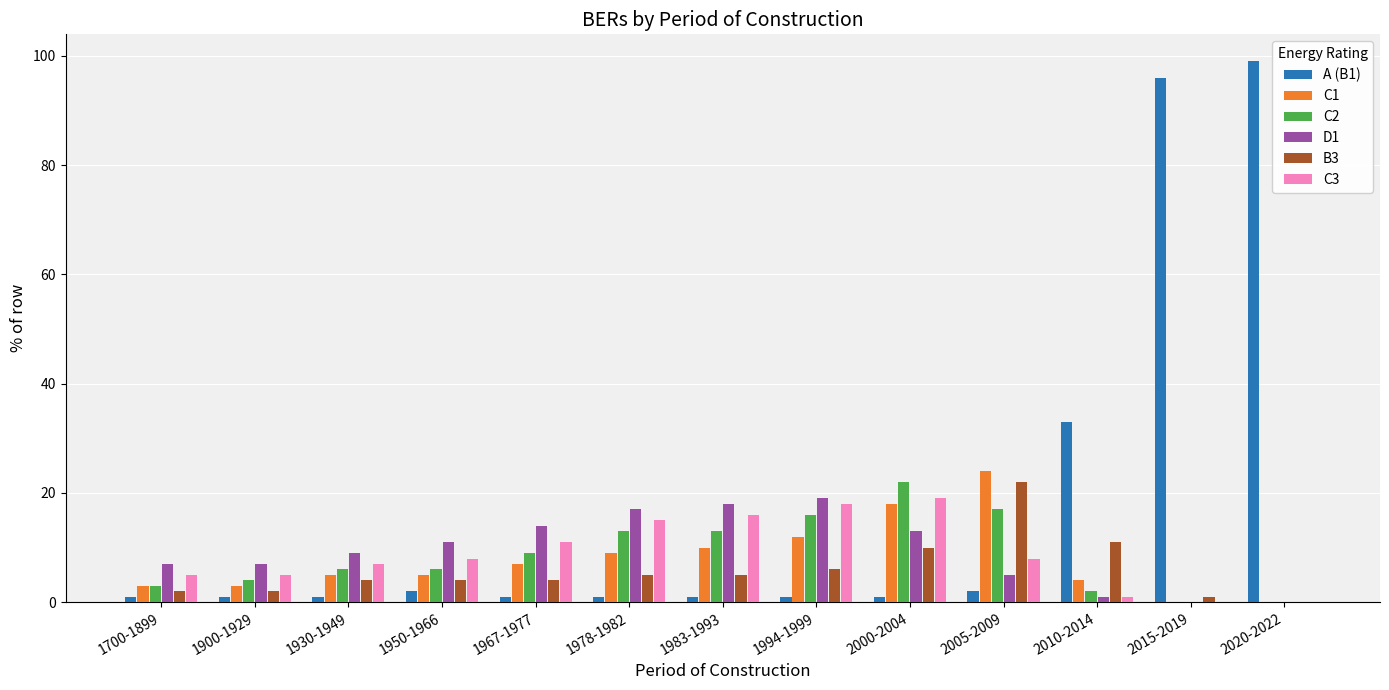

Is it true that A (B1) equals 33 at 2010-2014?

True